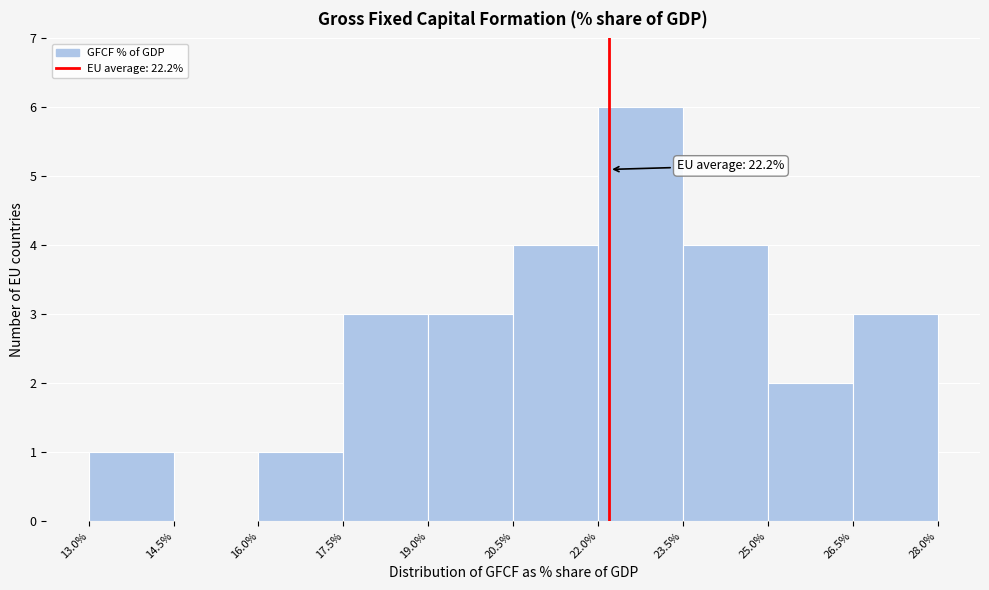

Which range on the x-axis has the tallest bar?

22.0% to 23.5%